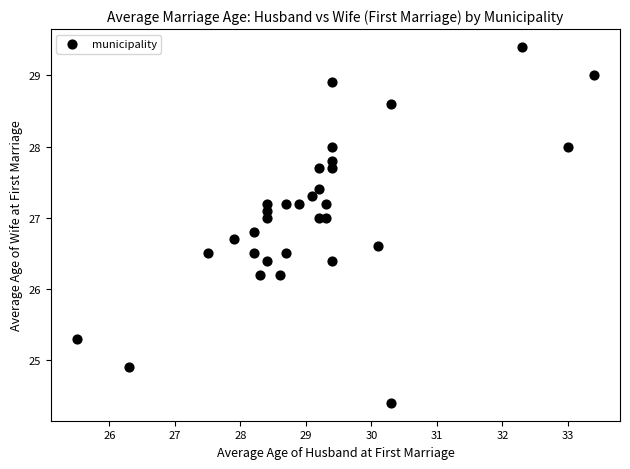

What is the range of X values (max minus min)?

7.9